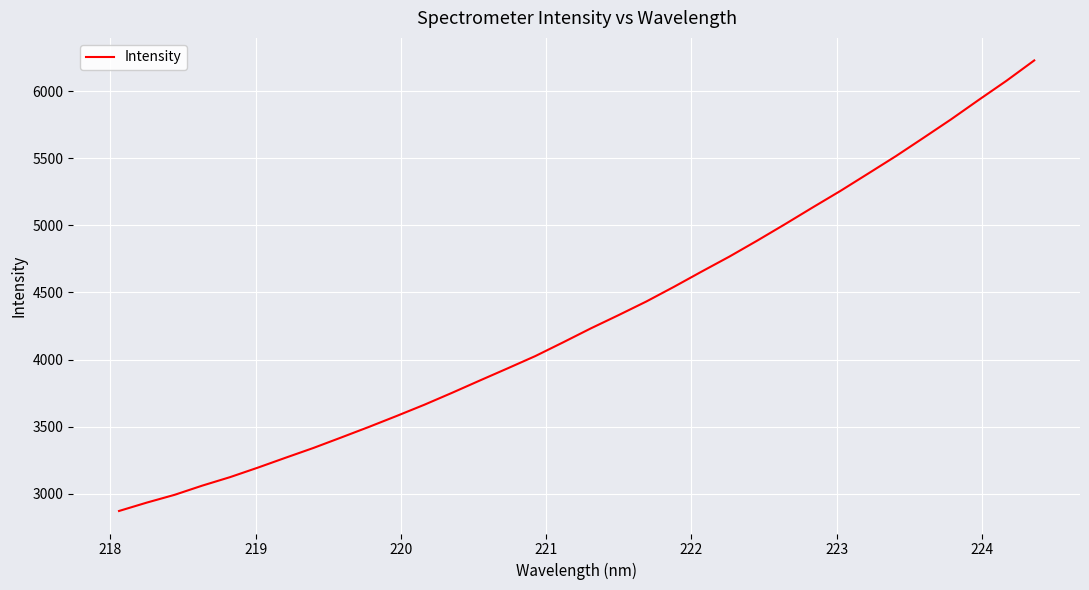

True or false: the data has more than 1 interior local peaks.

False